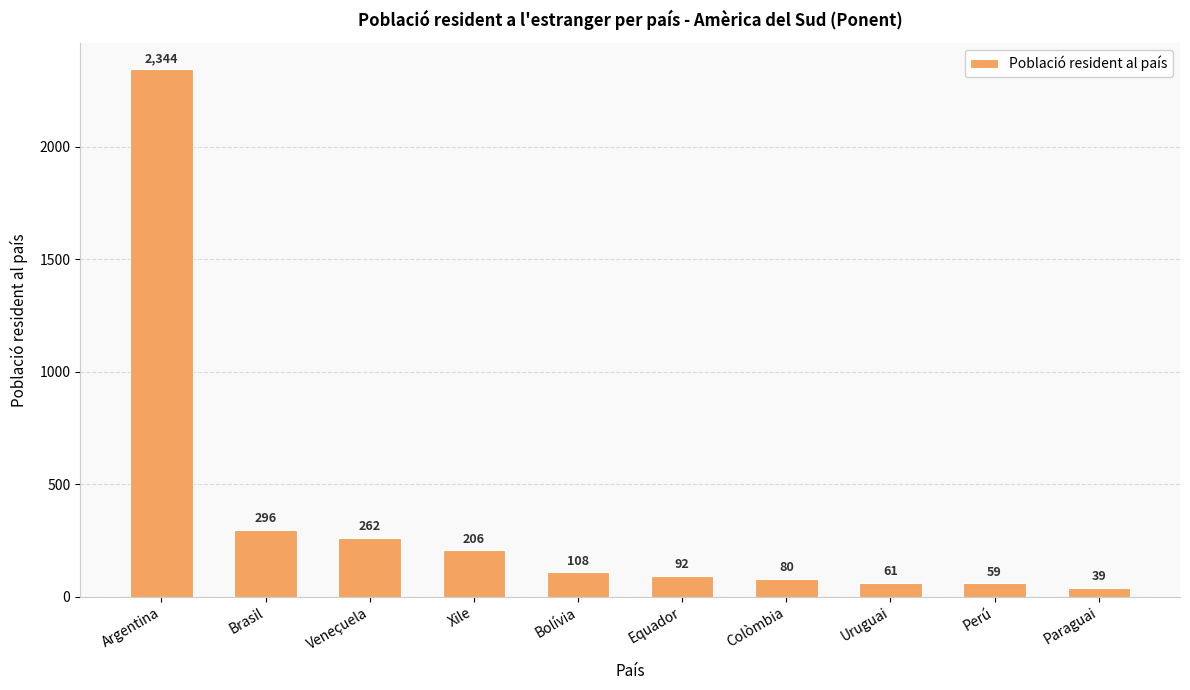

Reading left to right, transcribe all the data shown in this chart.

Argentina=2344	Brasil=296	Veneçuela=262	Xile=206	Bolívia=108	Equador=92	Colòmbia=80	Uruguai=61	Perú=59	Paraguai=39